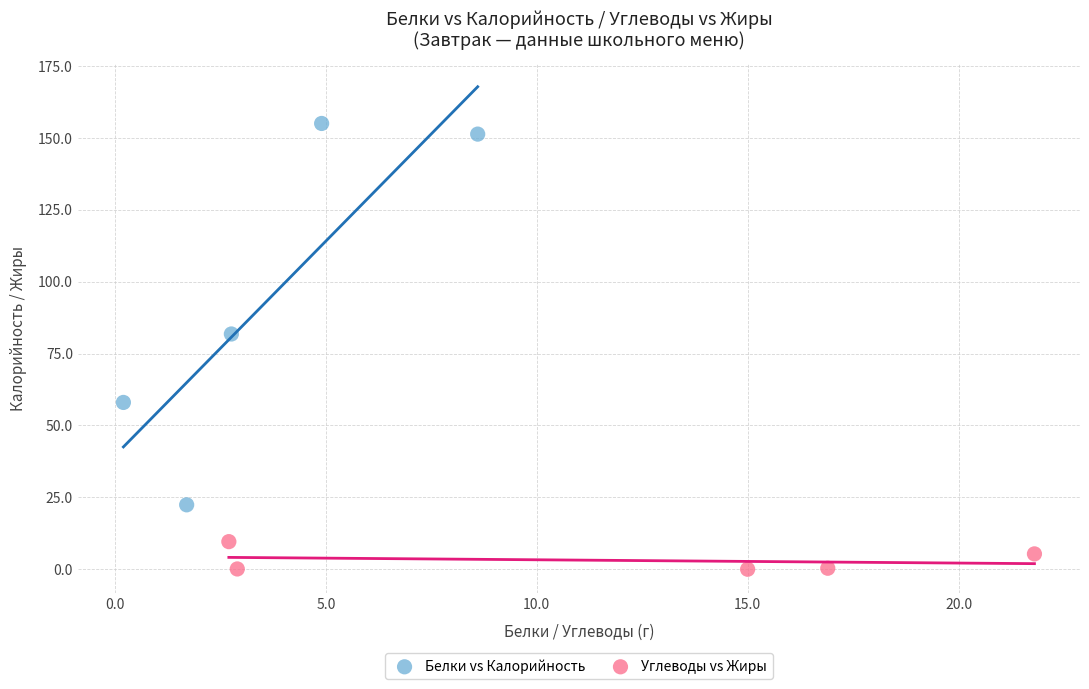

What are all the series names shown in the legend?

Белки vs Калорийность, Углеводы vs Жиры